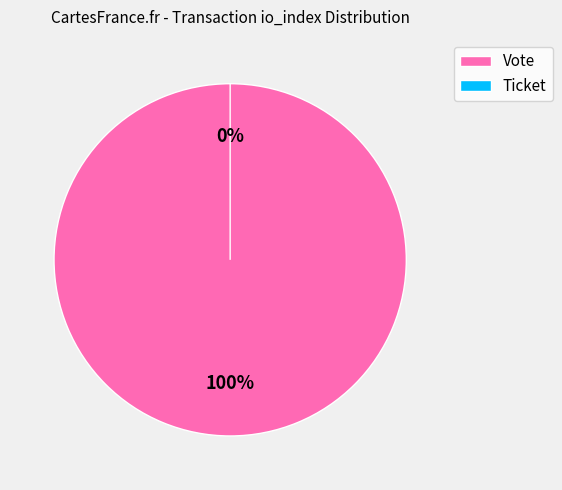

The Ticket (io_index=0) slice represents 0% of the pie. True or false?

True